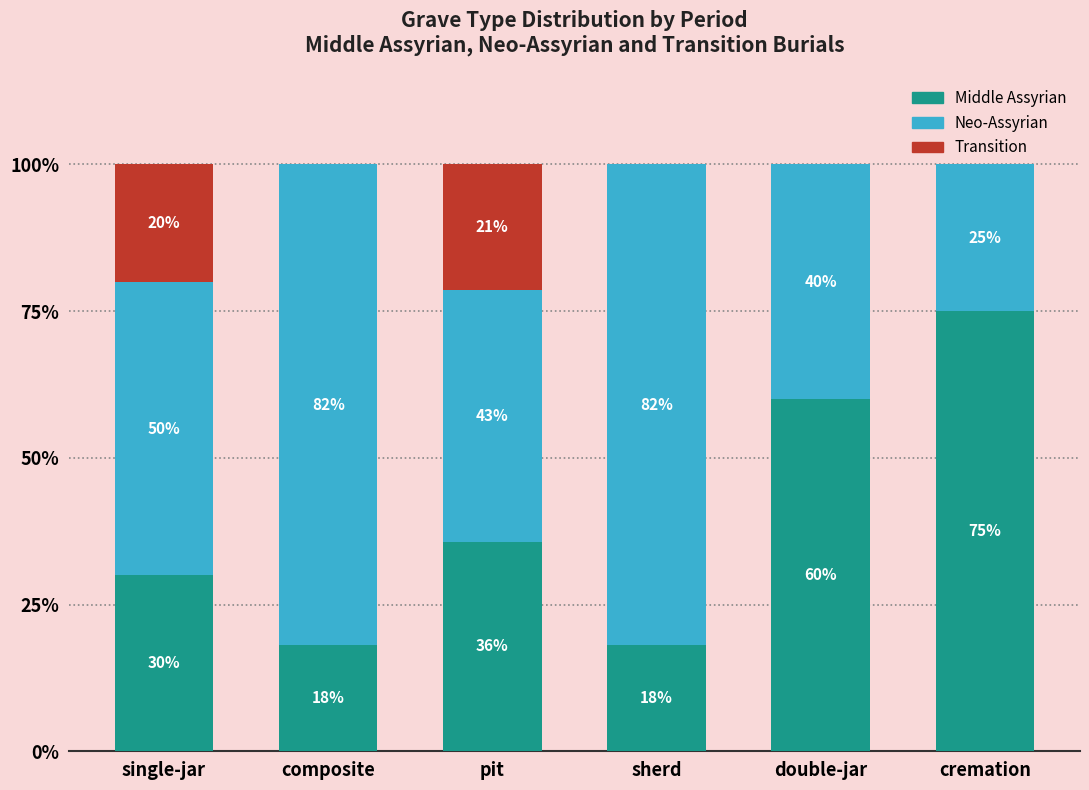

Which category has the highest value in the Middle Assyrian series?

cremation